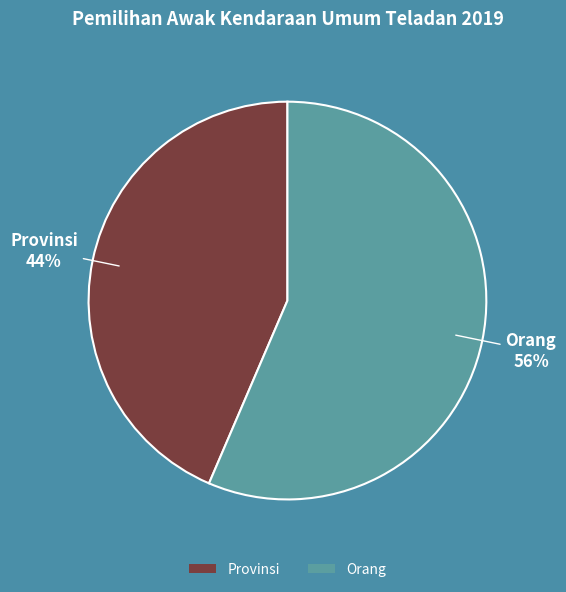

Which slice represents more than half of the pie?

Orang